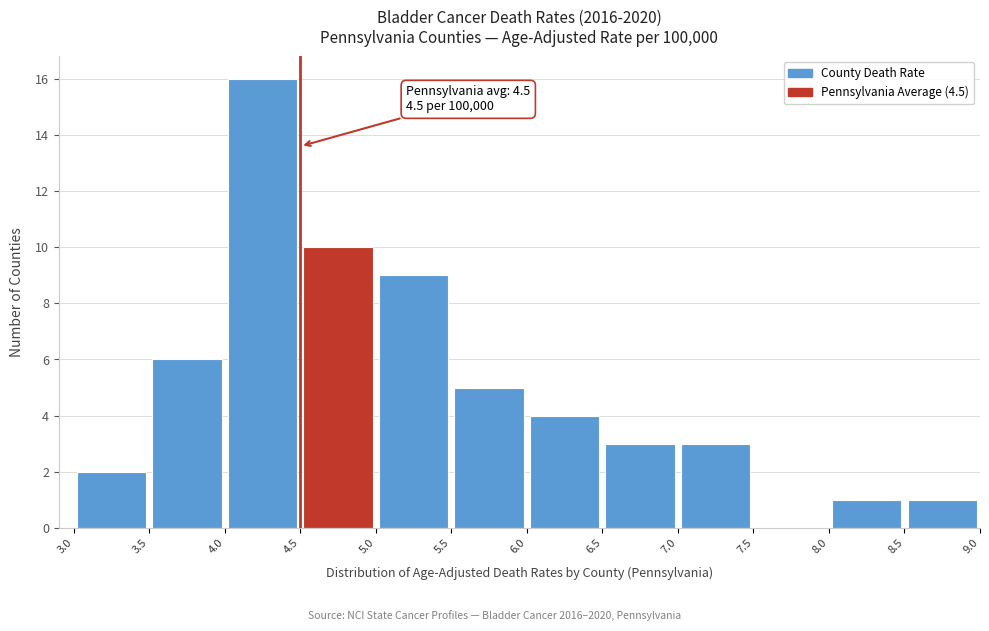

Over which range of the x-axis is the bar tallest?

4.0 to 4.5